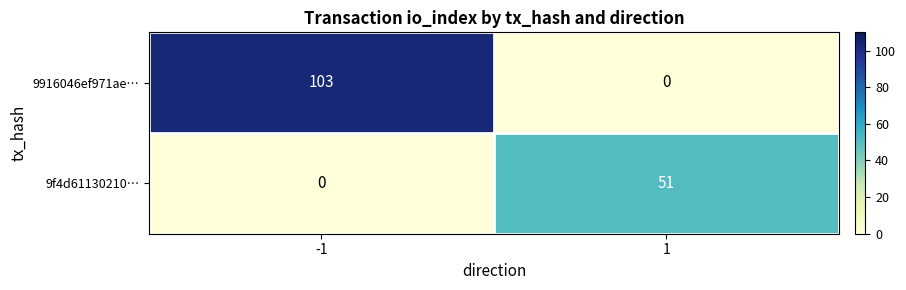

How many positive values does the 9f4d61130210… series have?

1